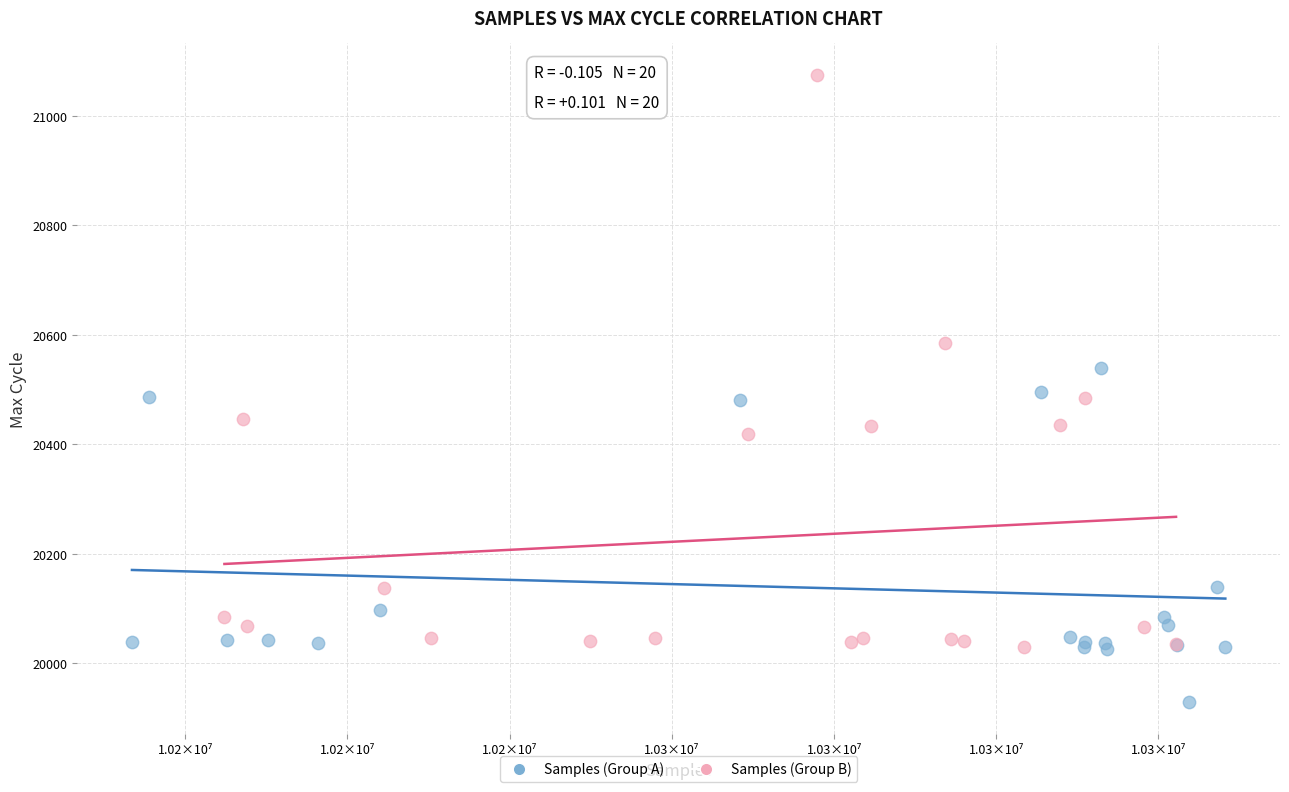

Which series reaches the maximum Y coordinate?

Samples (Group B)